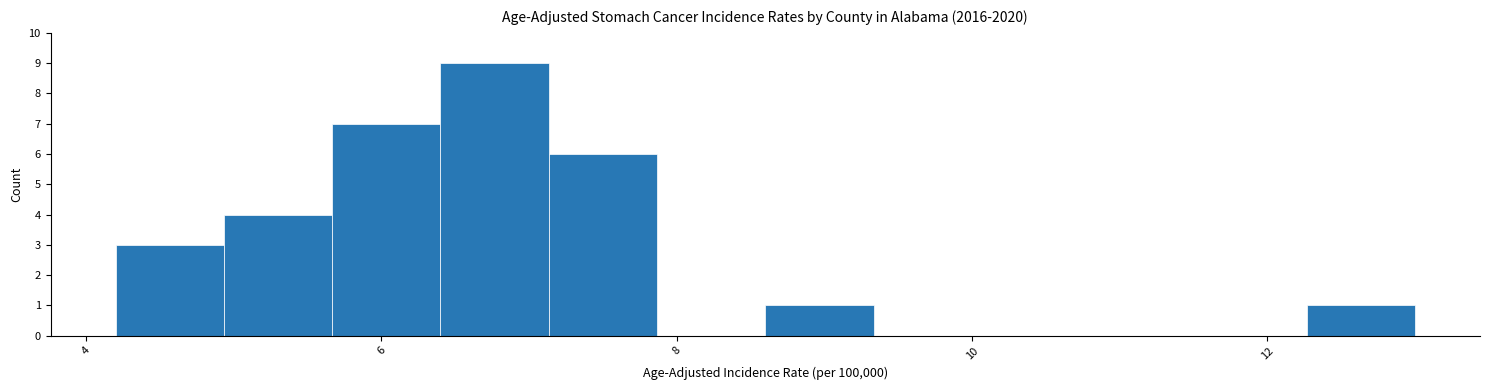

Around what value on the x-axis is the tallest bar? Give the approximate position of its centre, as read against the axis.

6.8